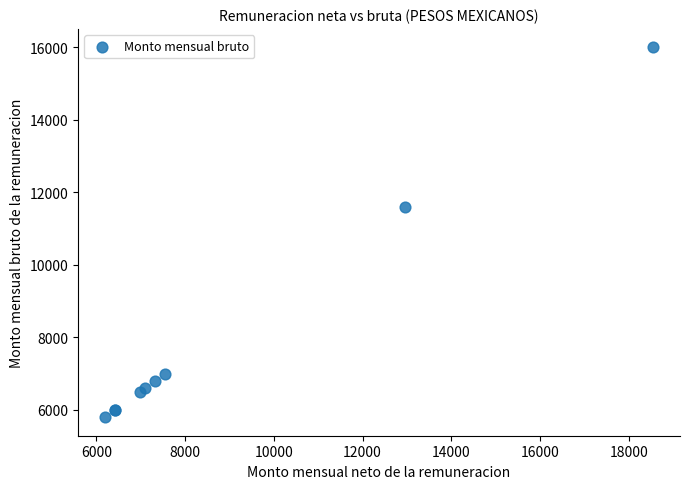

What Y value in the scatter plot is closest to 10900?

11600